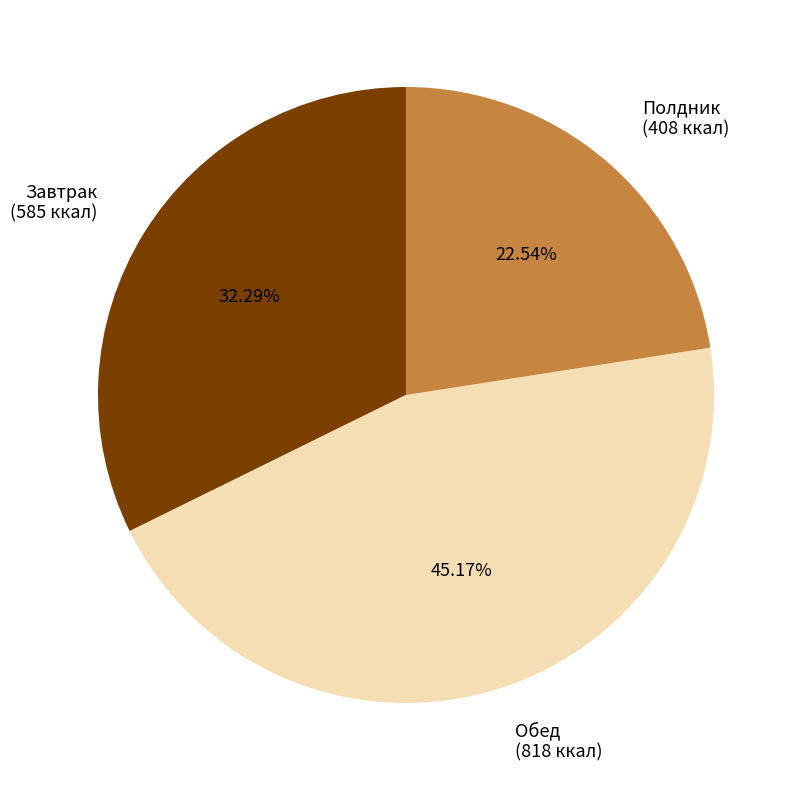

Does any single category account for the majority?

No